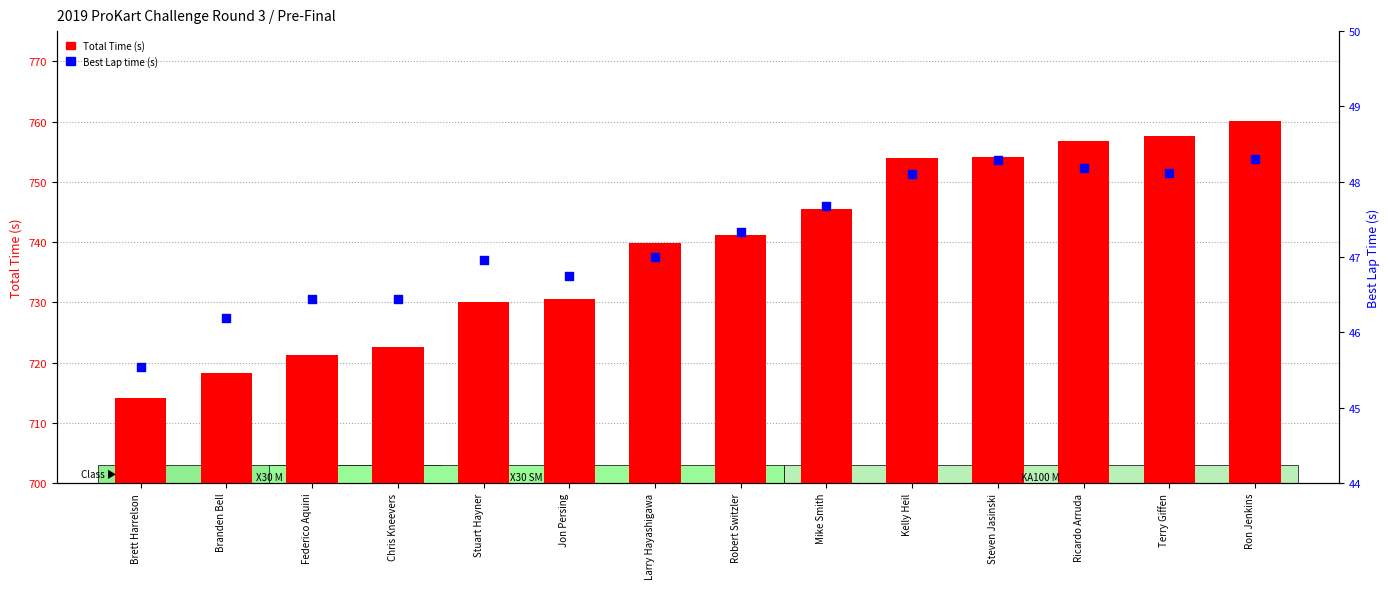

Which series has the widest spread of Y values?

Total Time (s)